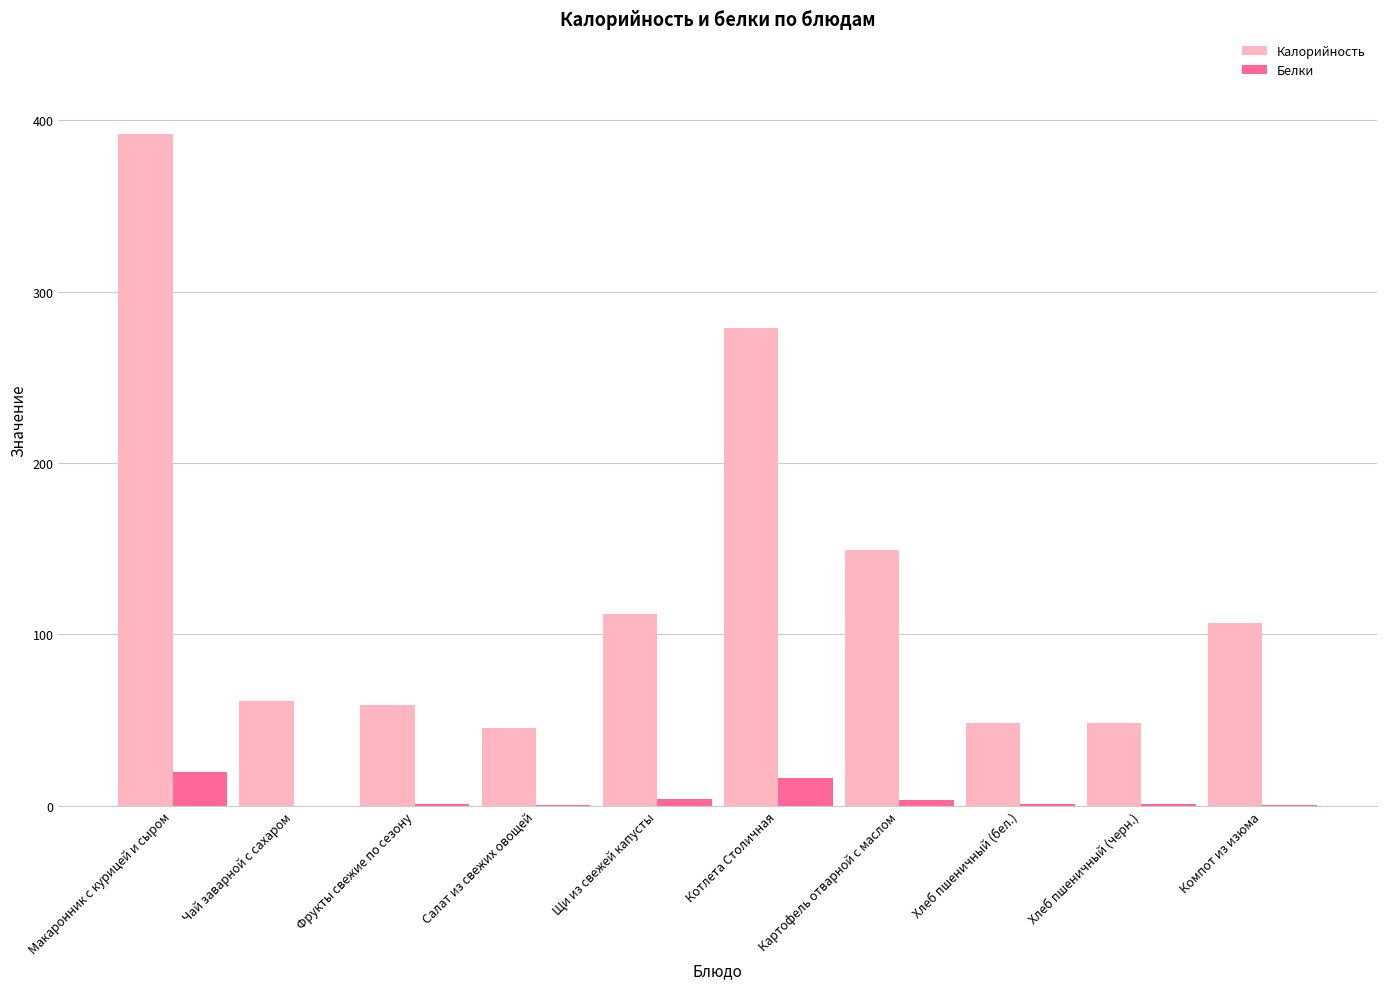

What is the highest value of the Белки series?

19.6